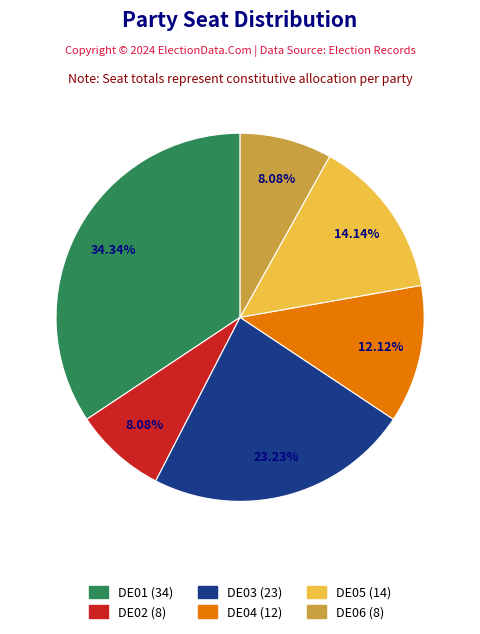

Does any single category account for the majority?

No